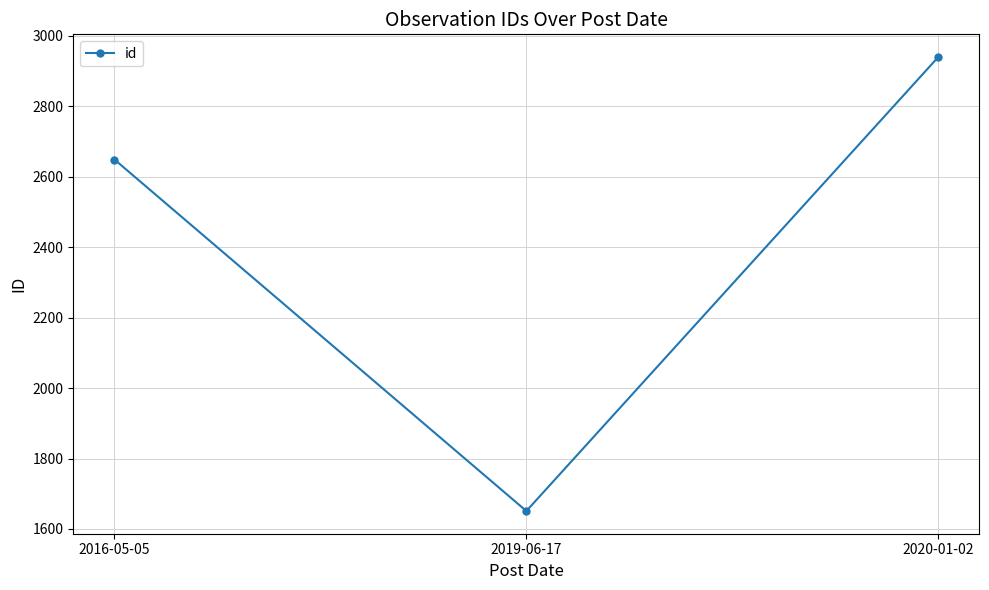

How many categories are shown in the chart?

3